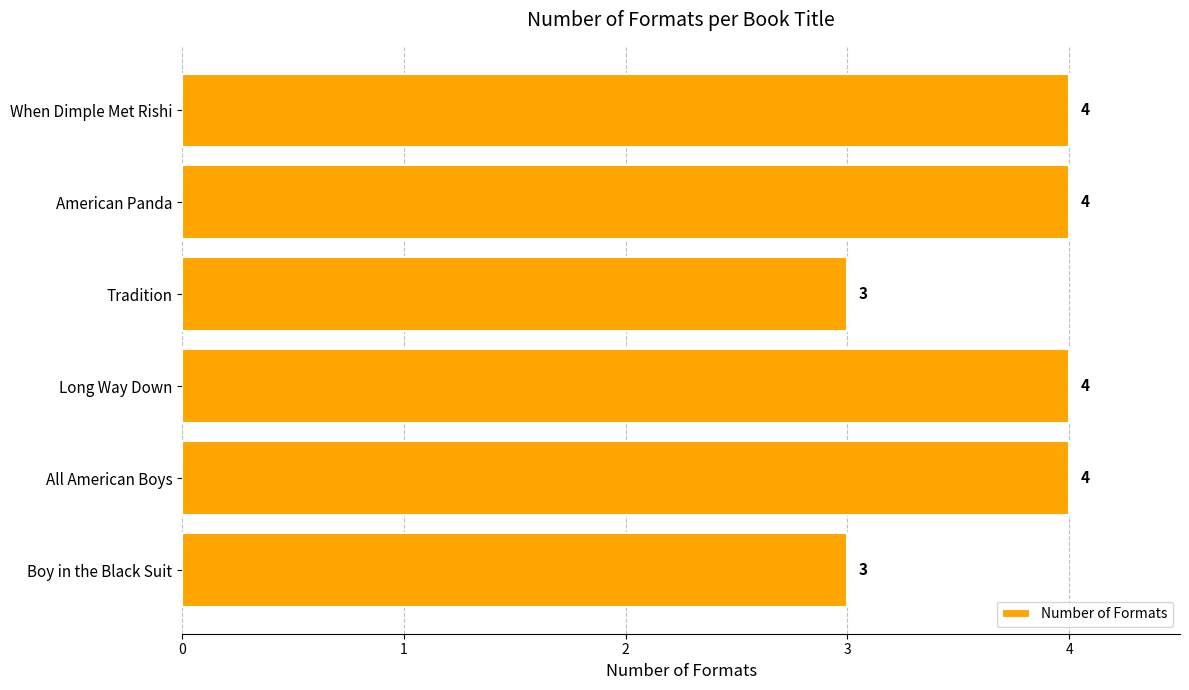

True or false: the data shows 4 at All American Boys.

True